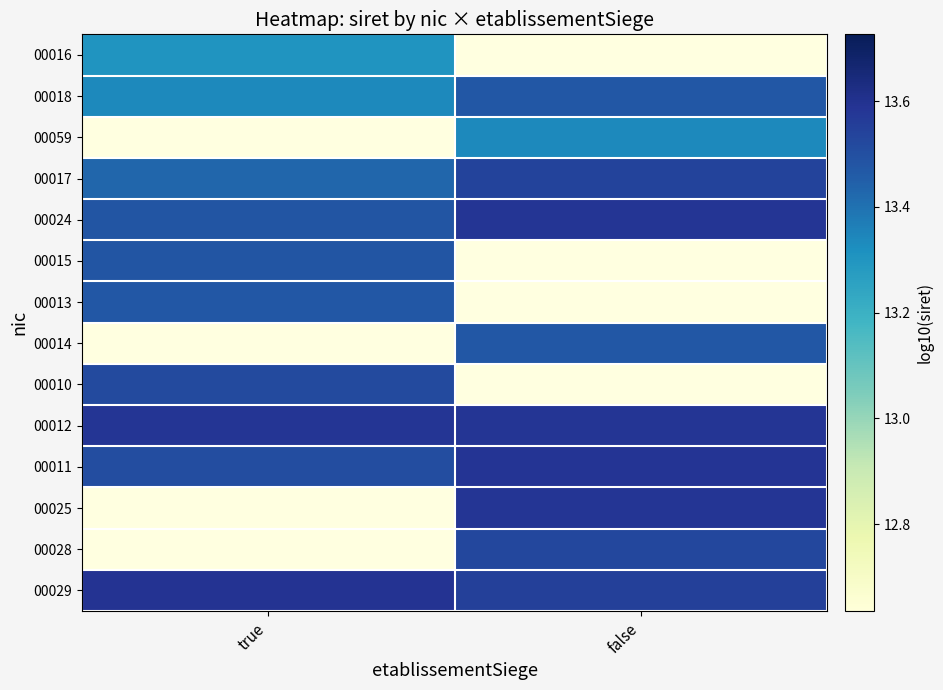

Where is 00024 nearest to the value 13?

true